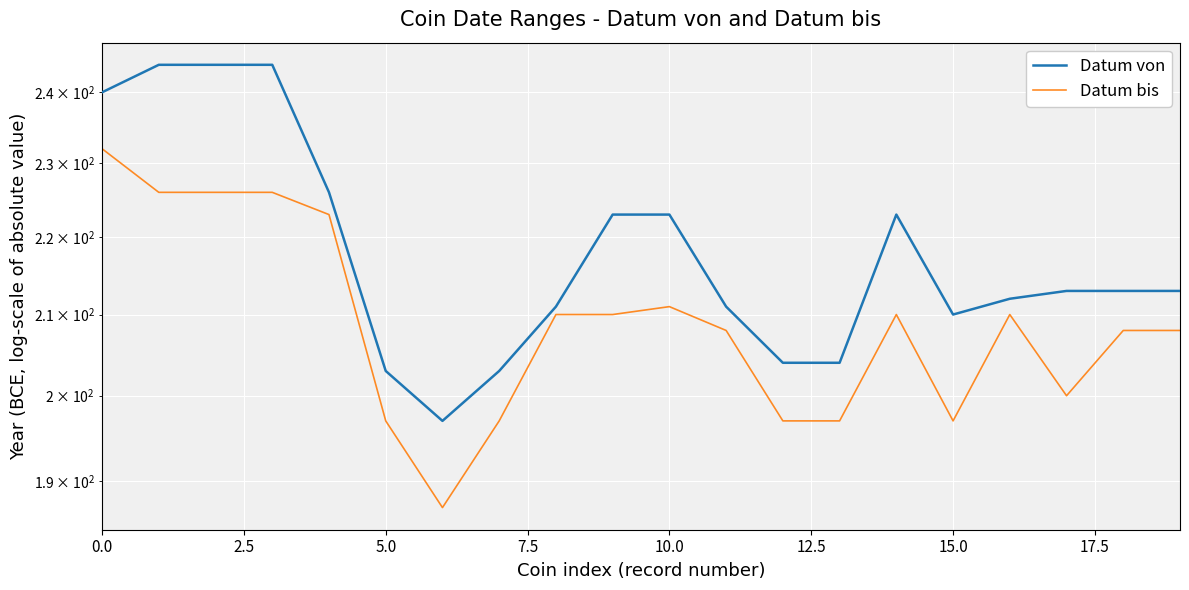

What is the minimum value shown in the chart?

187